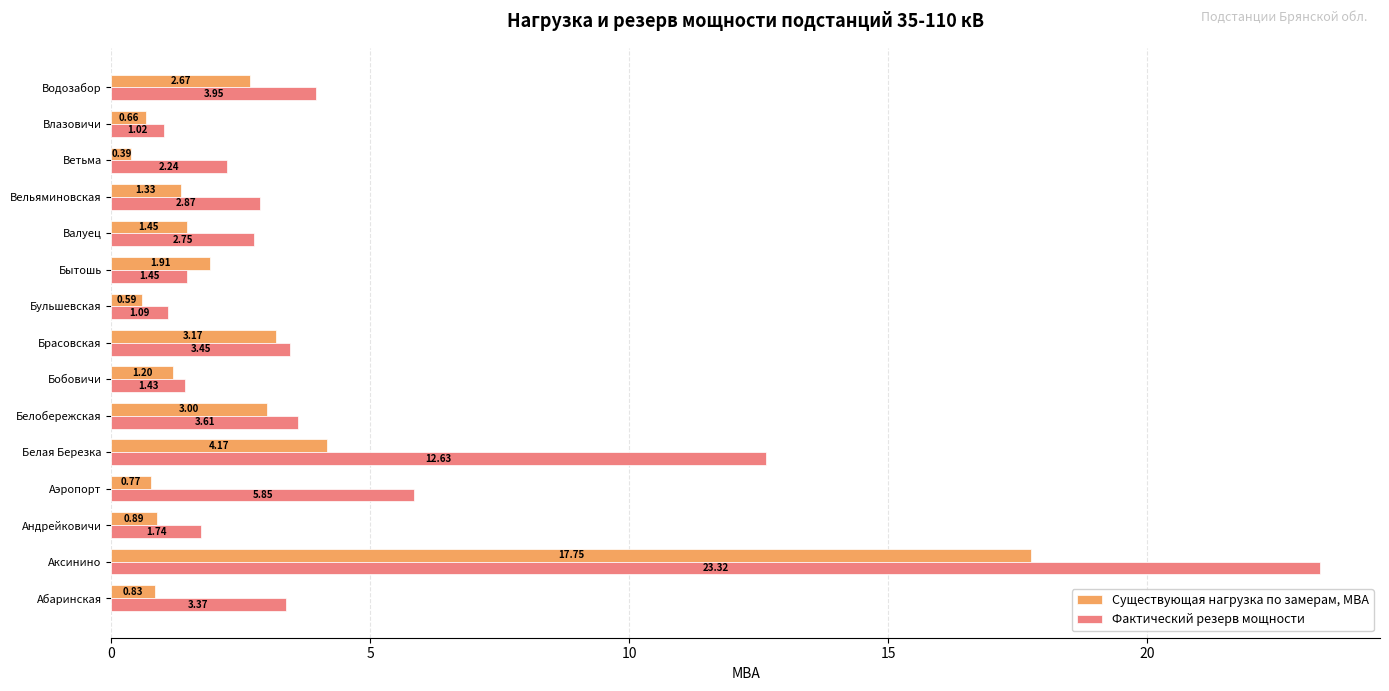

What is the difference between the Фактический резерв мощности values at Белая Березка and Водозабор?

8.7